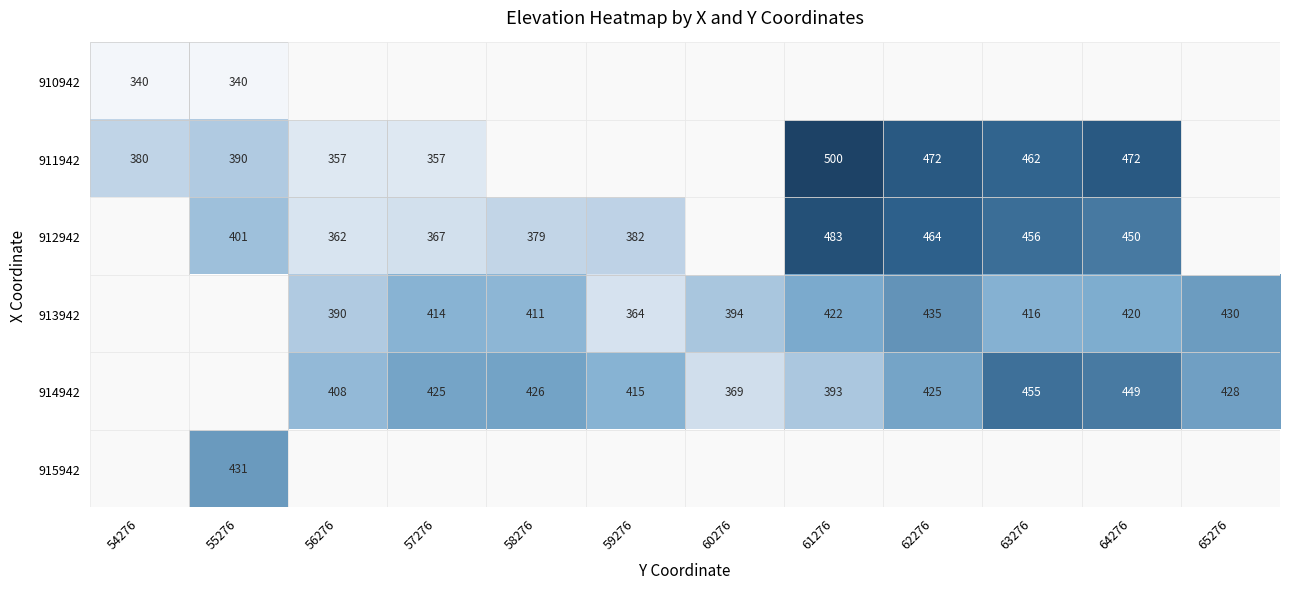

At how many categories does at least one series exceed 411?

9